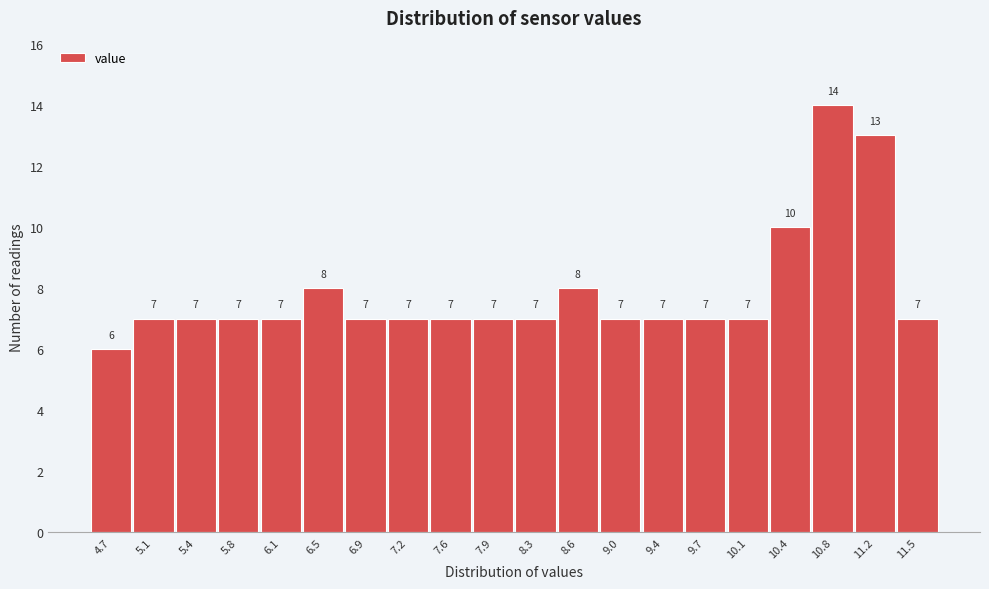

Reading left to right, list all the values displayed in this chart.

4.7=6	5.1=7	5.4=7	5.8=7	6.1=7	6.5=8	6.9=7	7.2=7	7.6=7	7.9=7	8.3=7	8.6=8	9.0=7	9.4=7	9.7=7	10.1=7	10.4=10	10.8=14	11.2=13	11.5=7